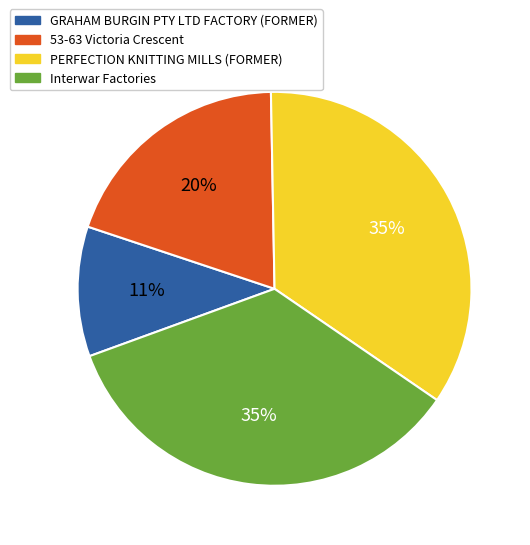

Is PERFECTION KNITTING MILLS (FORMER) the majority of the pie?

No